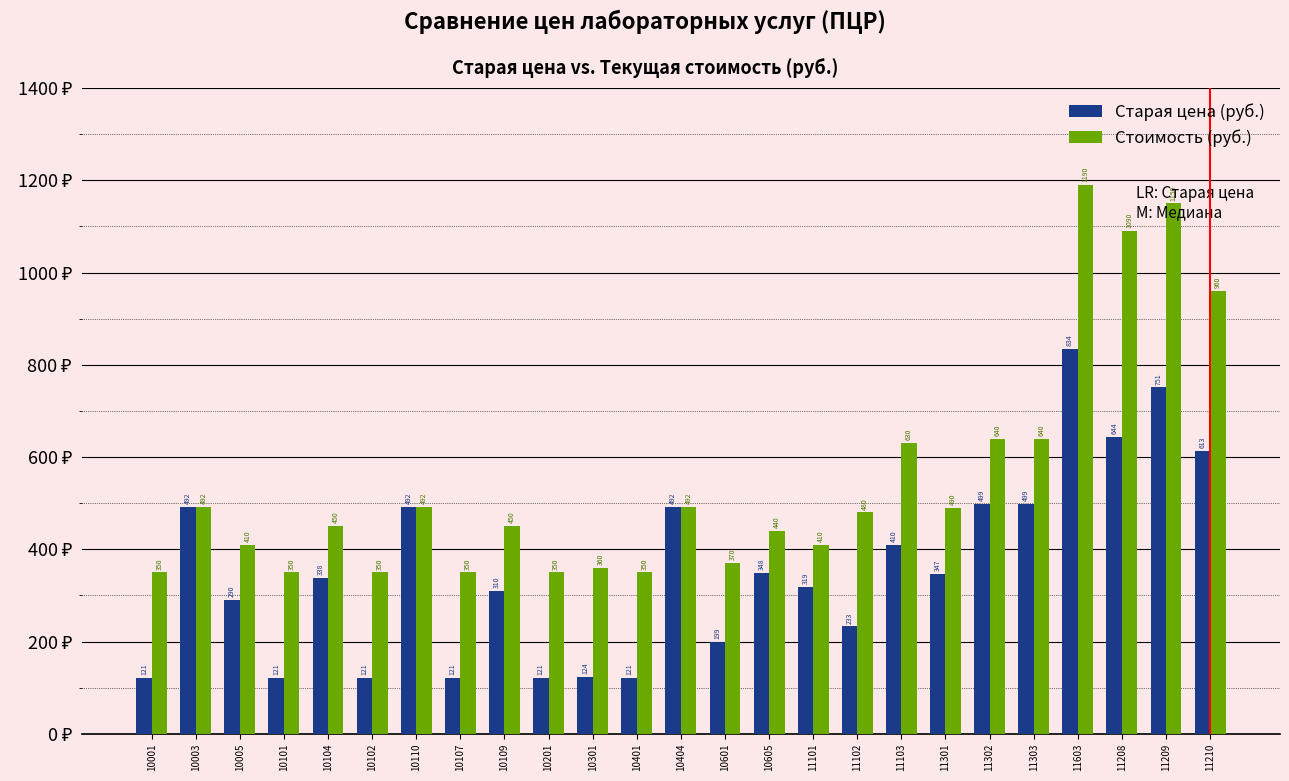

The value of Стоимость (руб.) at 10104 is 450. True or false?

True